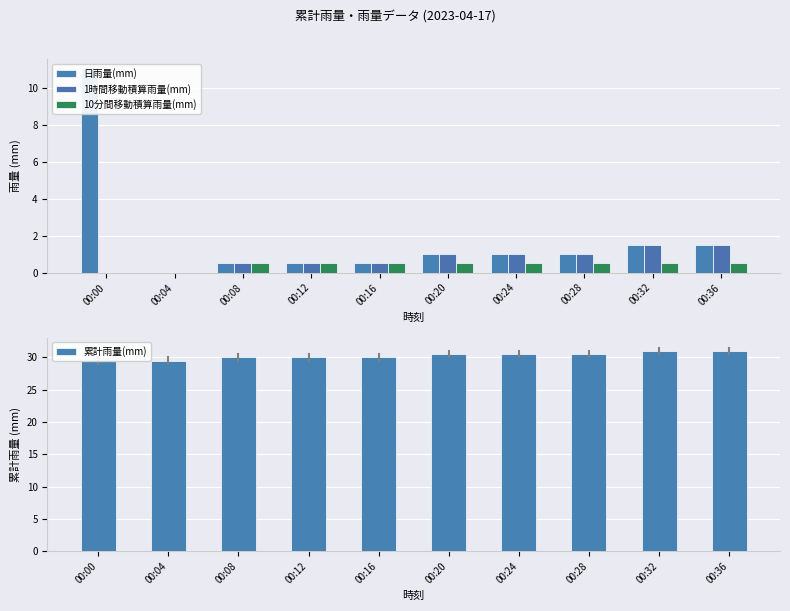

What is the total value across all series at 00:24?

33.0